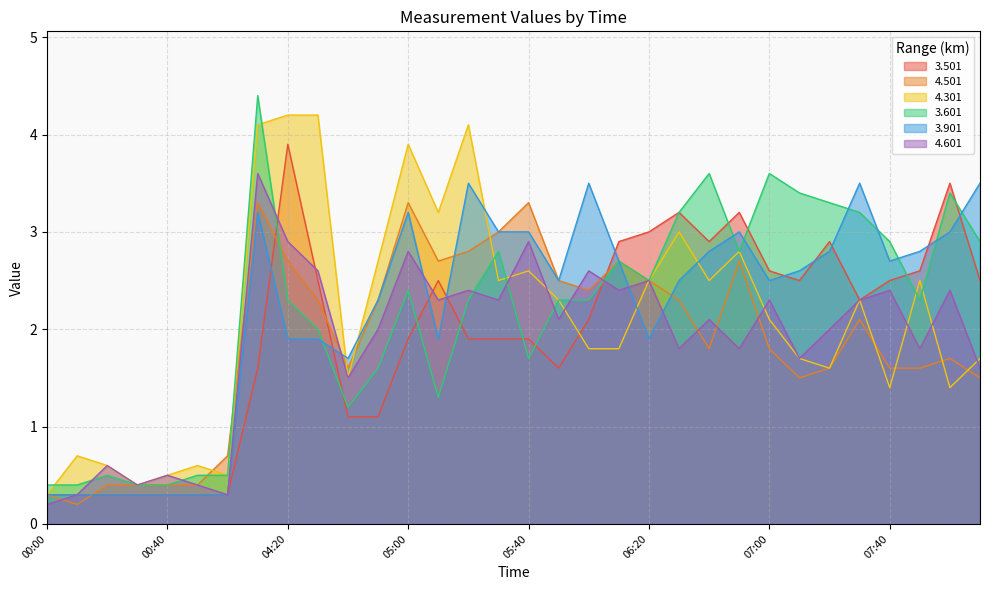

Which series has the widest spread of values?

3.601